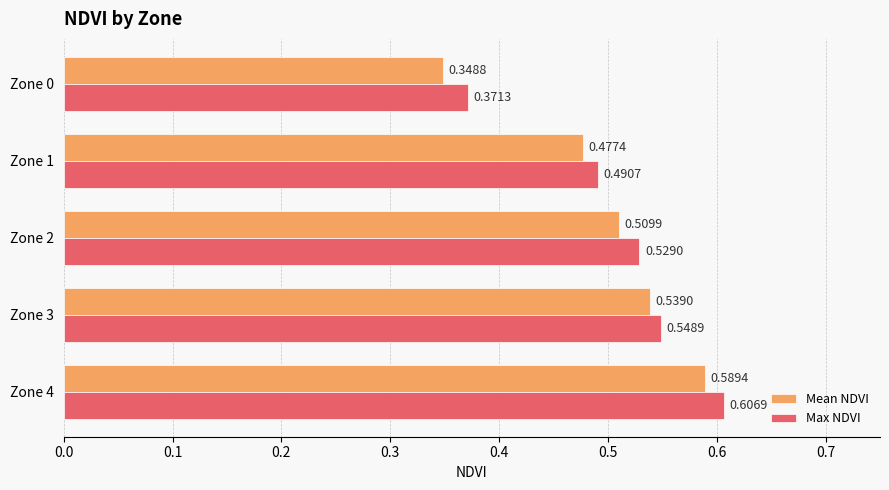

How many distinct data groups are displayed?

2